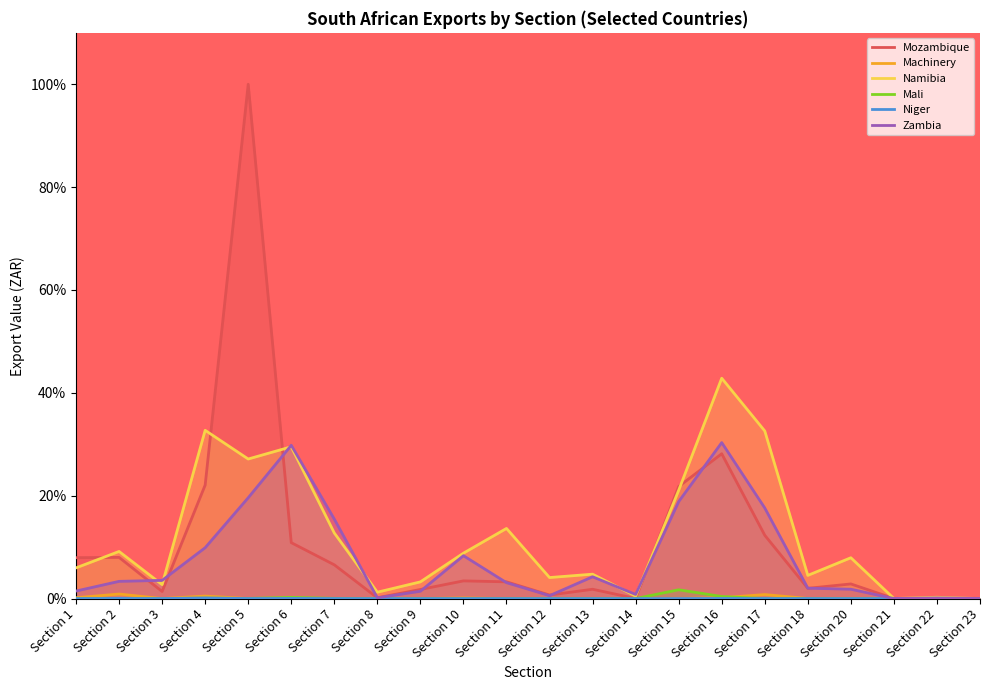

The value of Niger at Section 22 is 0.1. True or false?

False